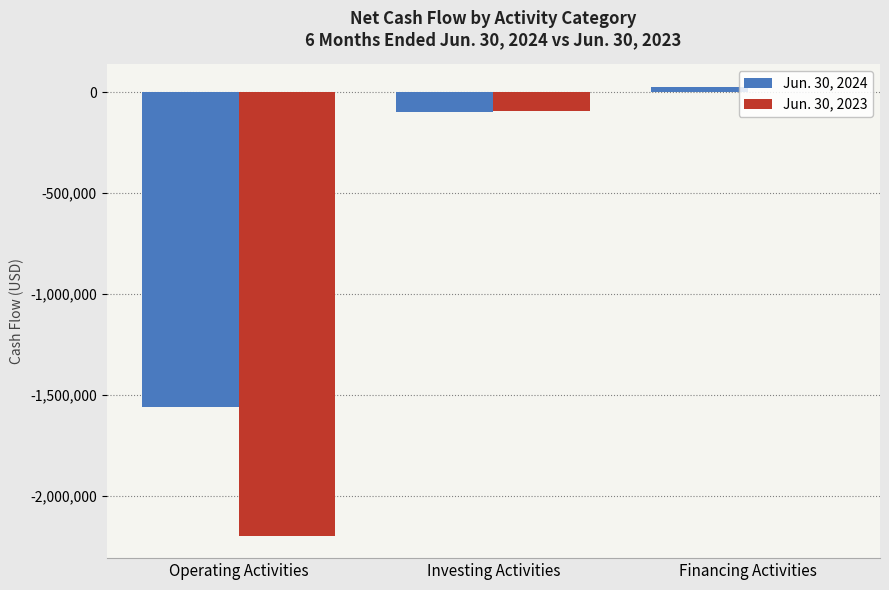

Is the value of Jun. 30, 2024 at Operating Activities greater than the value of Jun. 30, 2023 at Operating Activities?

Yes